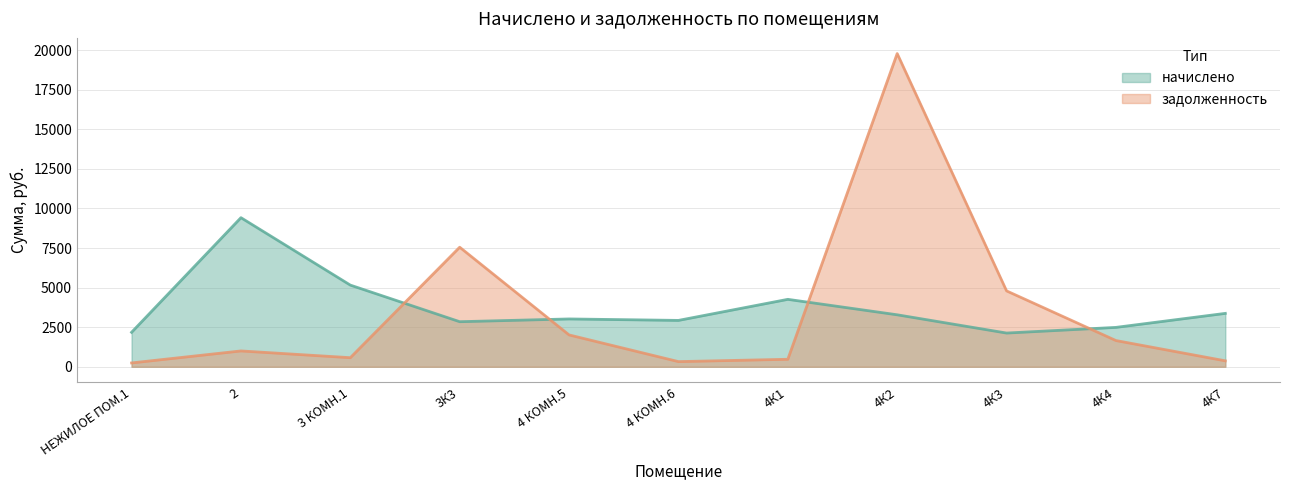

How many lines are shown in the chart?

2